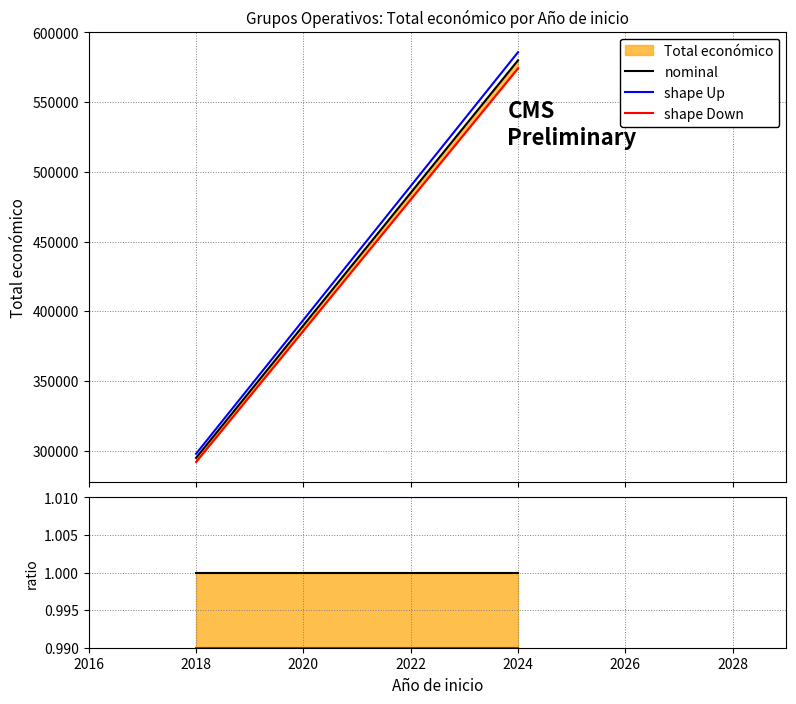

Rank the series by their average value, from highest to lowest.

shape Up, nominal, shape Down